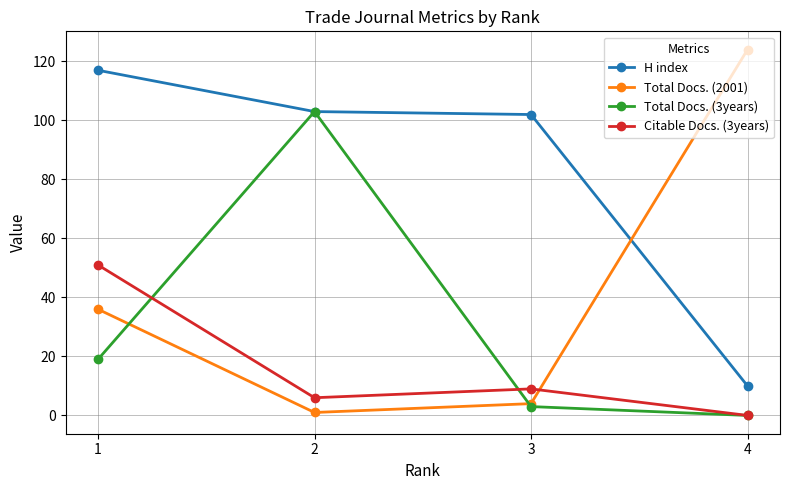

At how many categories does at least one series exceed 86?

4